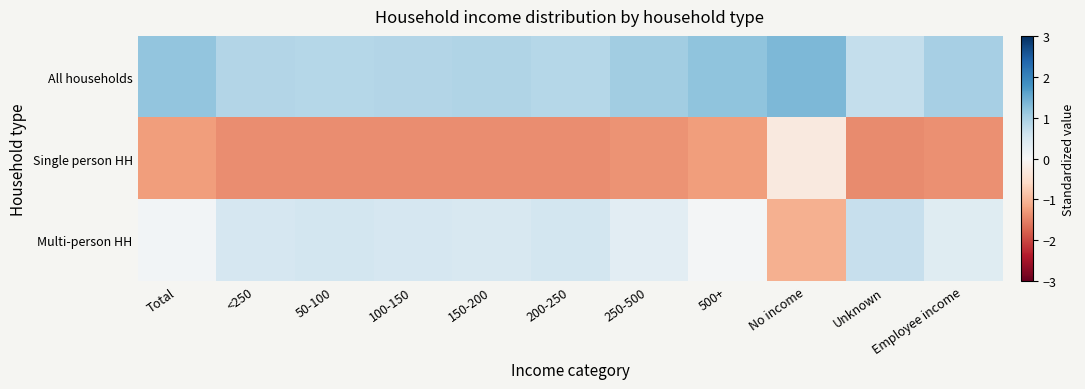

Between <250 and 100-150, which series saw the biggest shift?

Multi-person HH